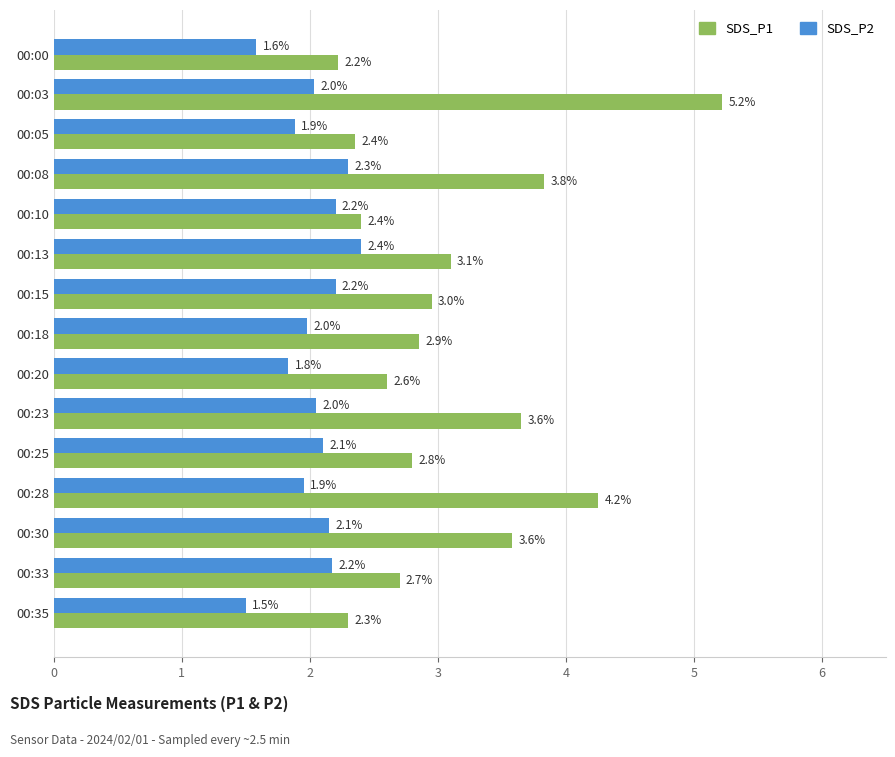

What is the sum of all SDS_P1 values?

46.8